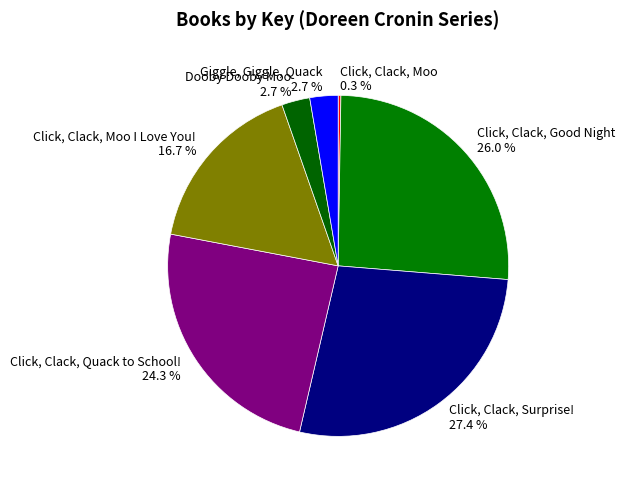

Is there any slice that represents more than half of the pie?

No